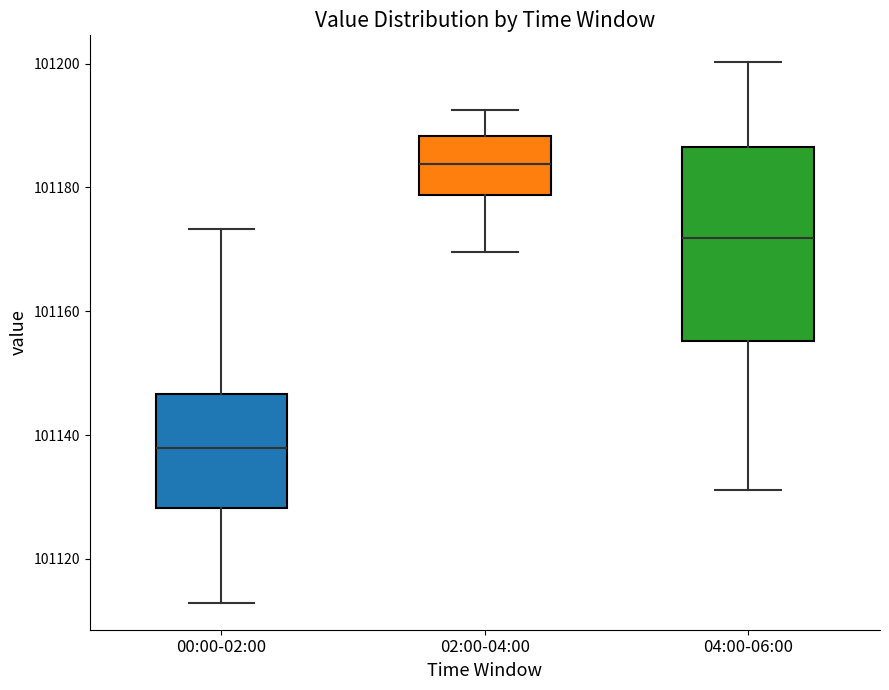

Which box's median line is the highest?

02:00-04:00